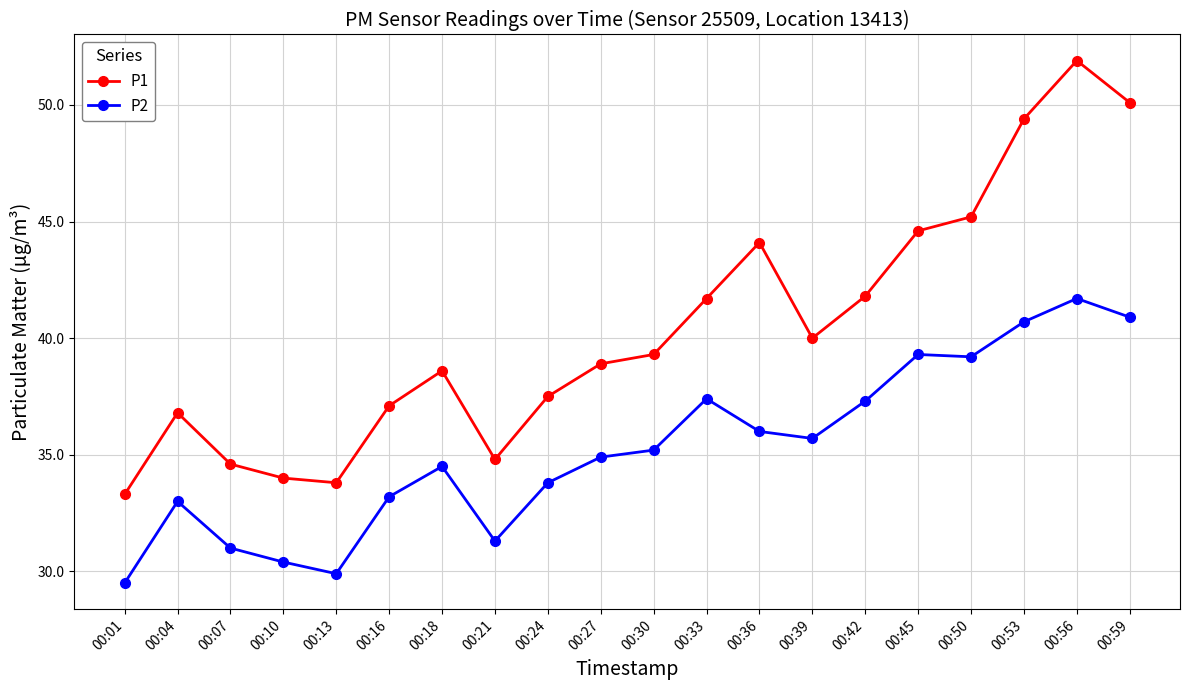

Rank the series by their maximum value, from highest to lowest.

P1, P2